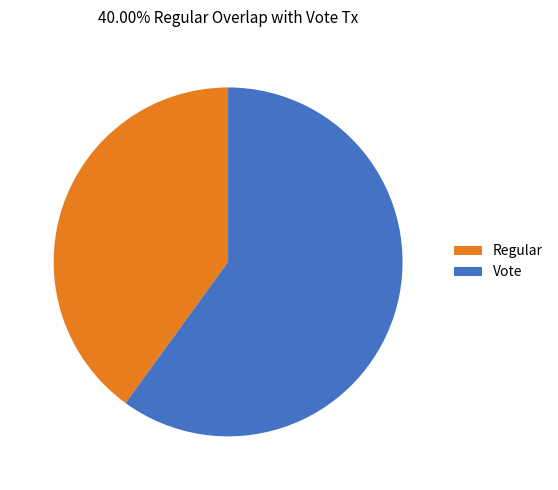

Which slice is the smallest?

Regular